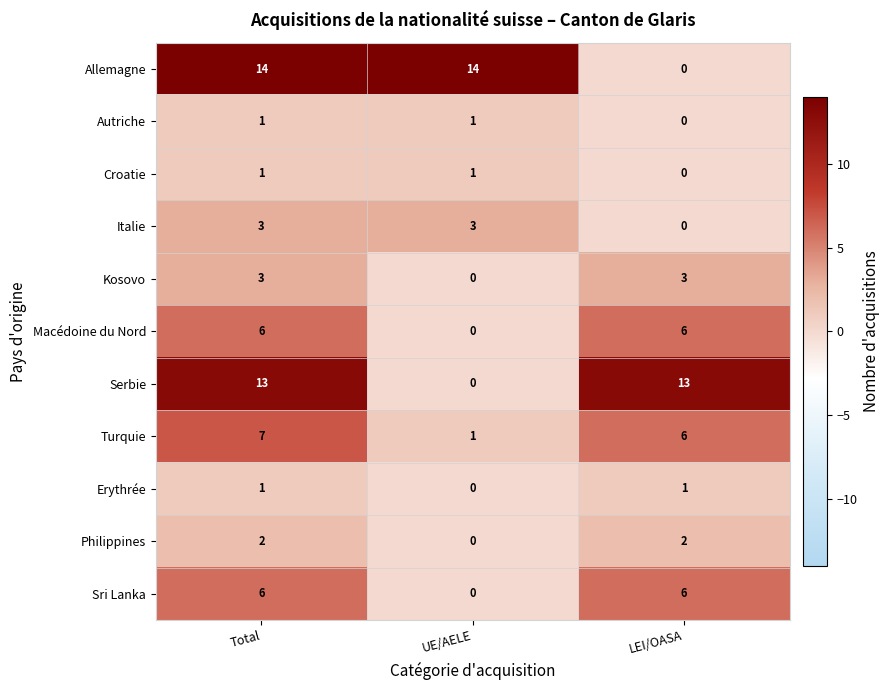

Is the value of Philippines at Total greater than the value of Croatie at LEI/OASA?

Yes